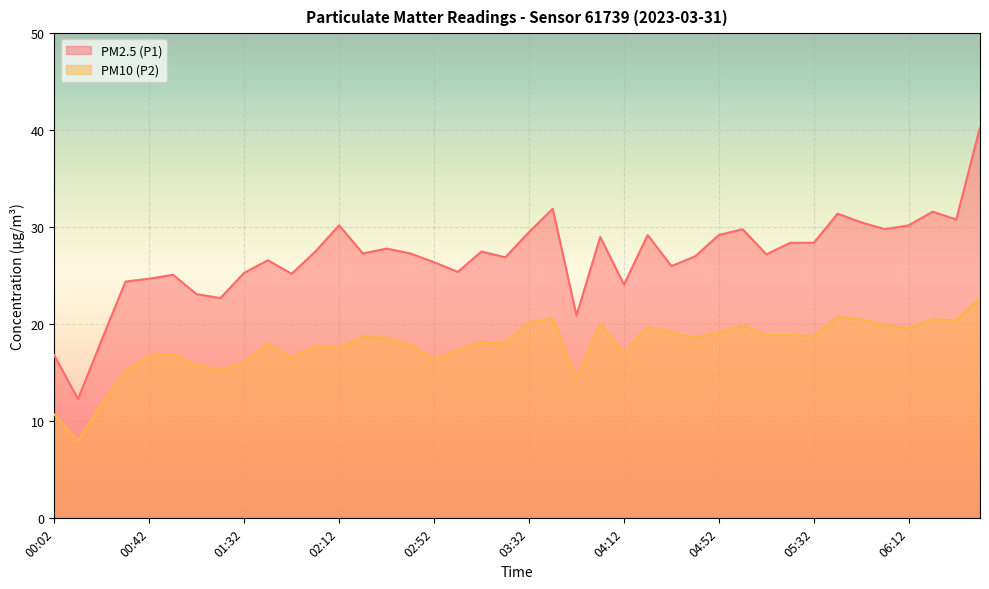

Between 01:32 and 02:12, which series saw the biggest shift?

PM2.5 (P1)